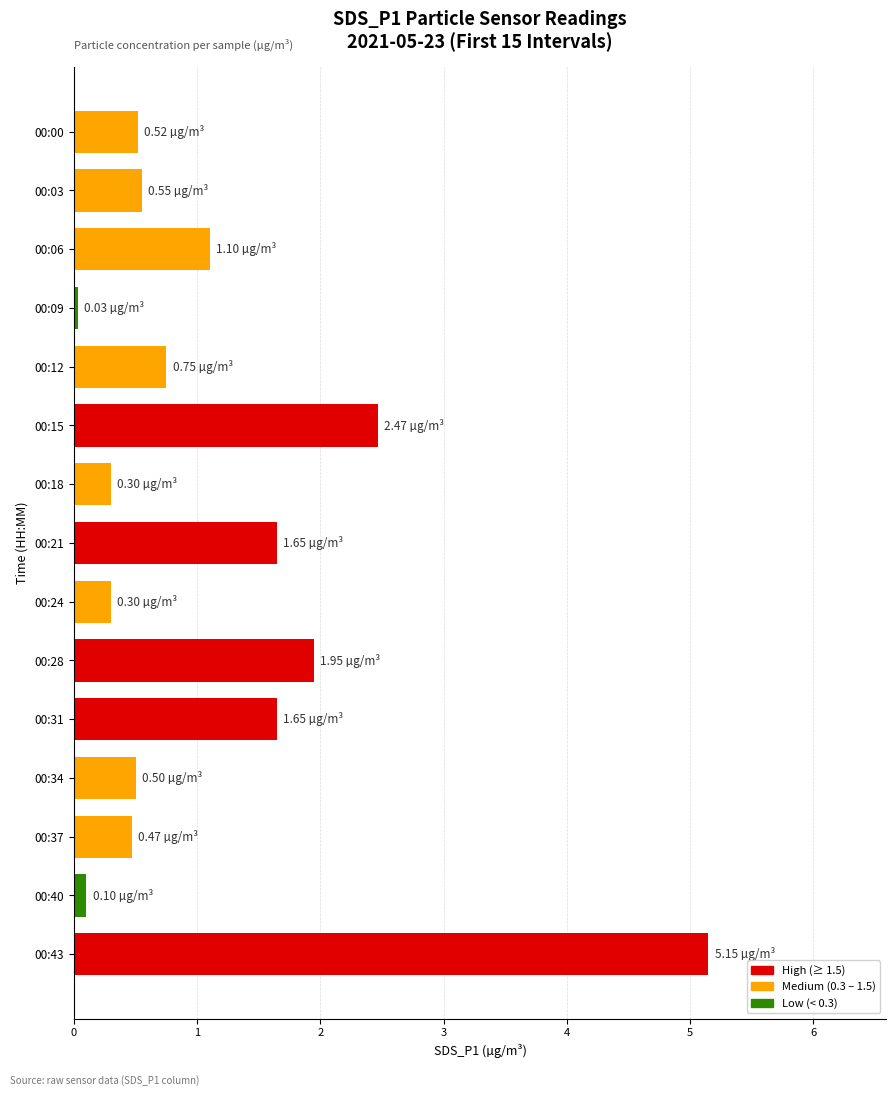

What is the average value?

1.2